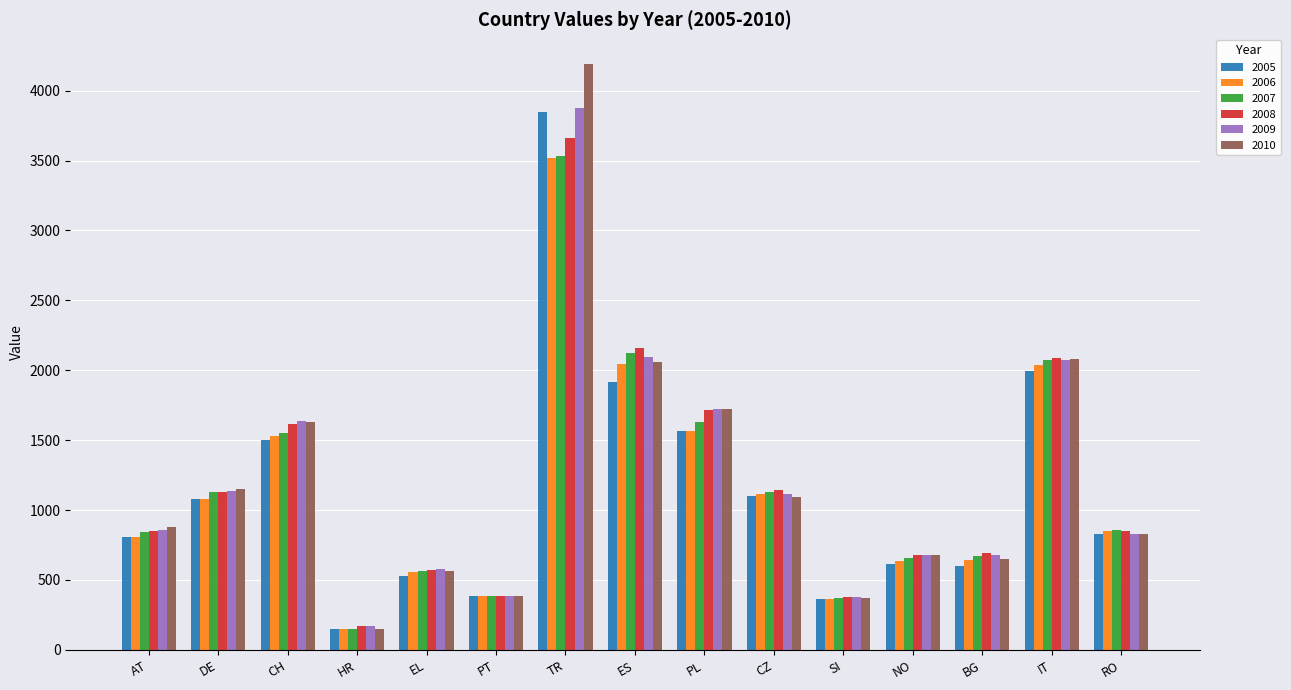

The value of 2005 at TR is 3849.8. True or false?

True